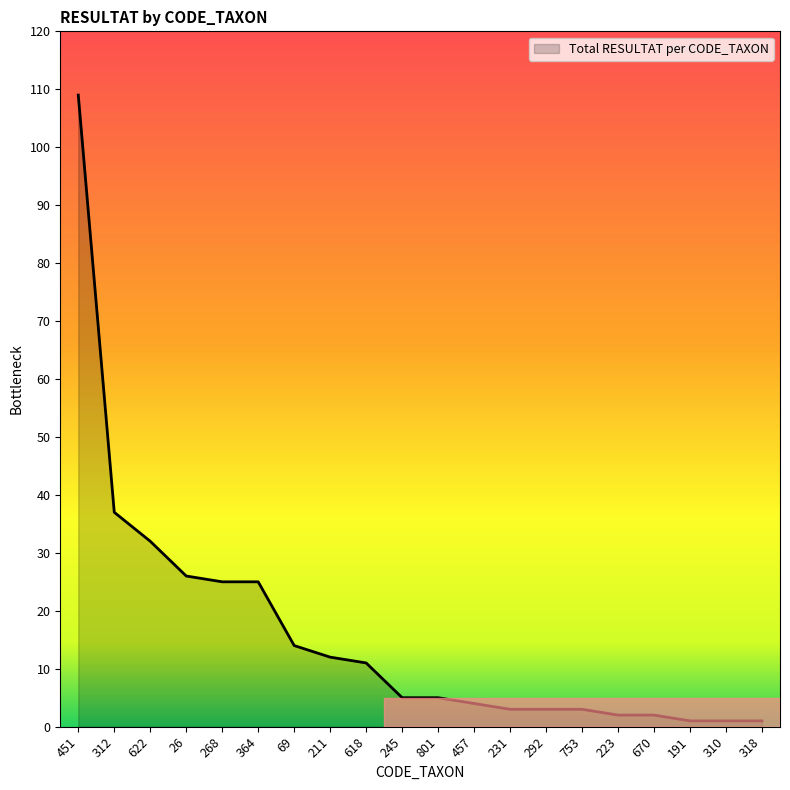

What is the difference between the values at 268 and 801?

20